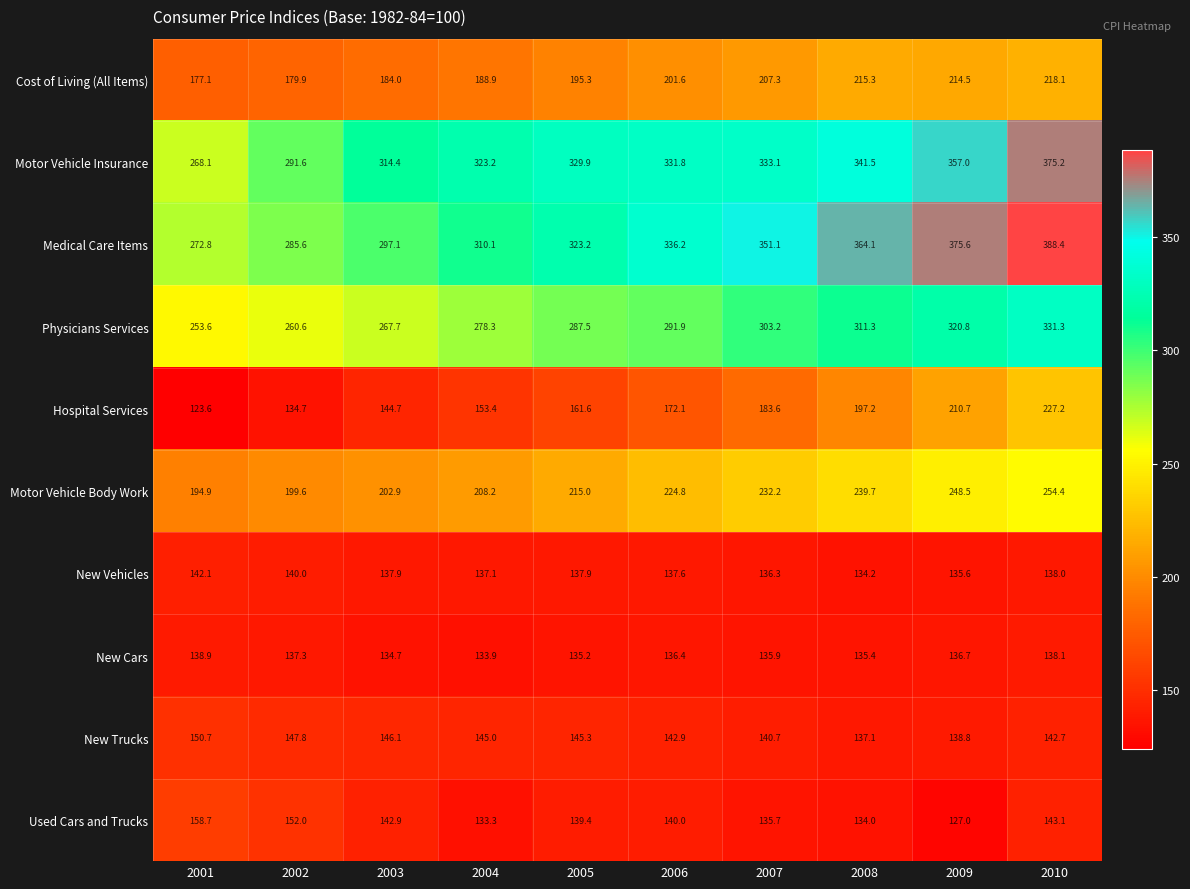

Where does the Used Cars and Trucks series first go above 140?

2001